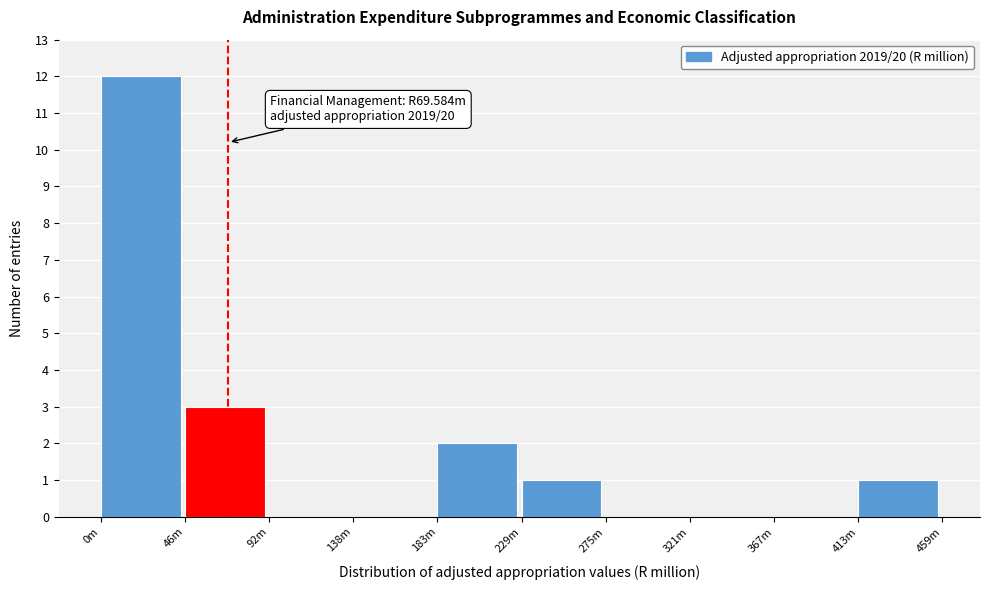

Reading left to right, transcribe all the data shown in this chart.

0m=12	46m=3	92m=0	138m=0	183m=2	229m=1	275m=0	321m=0	367m=0	413m=1